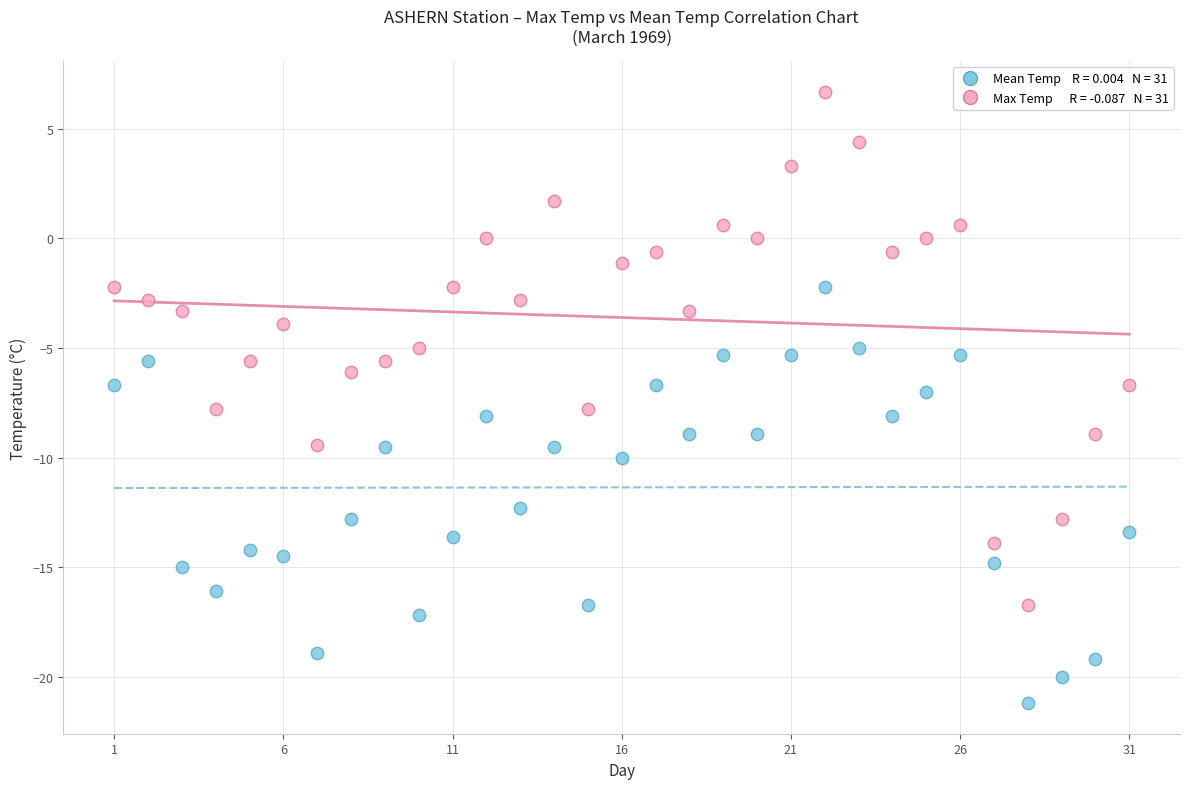

Across all data points, what is the range of X values (max minus min)?

30.0